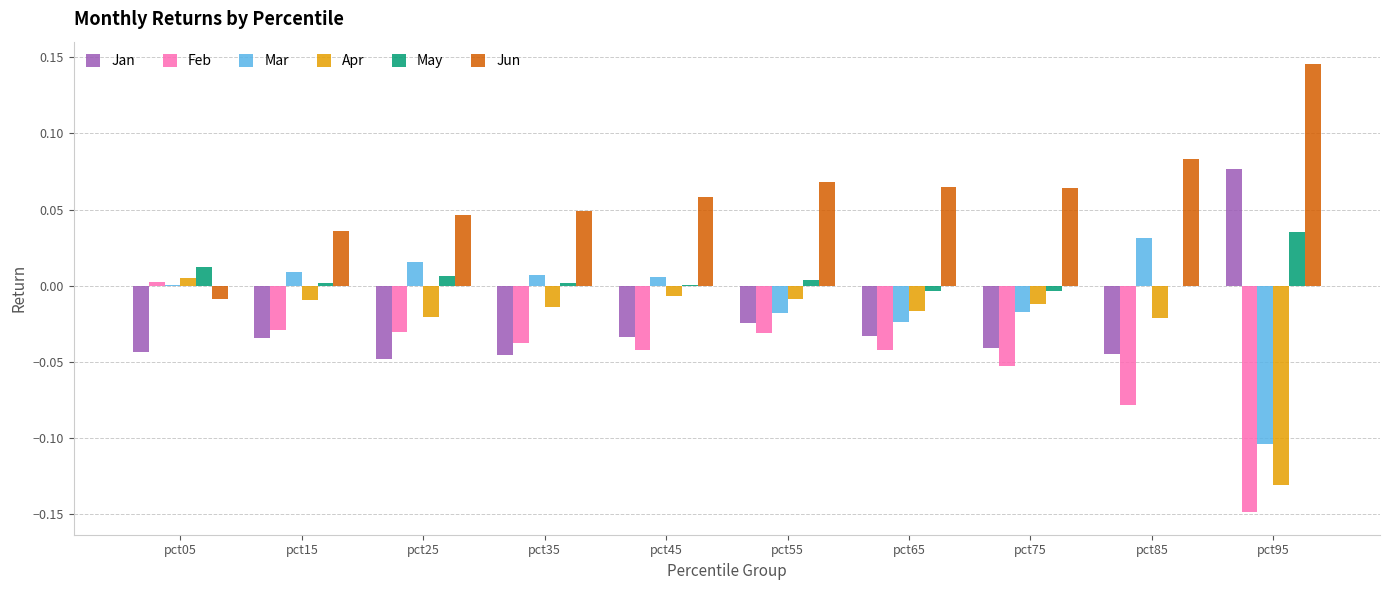

How many groups of bars are there?

10